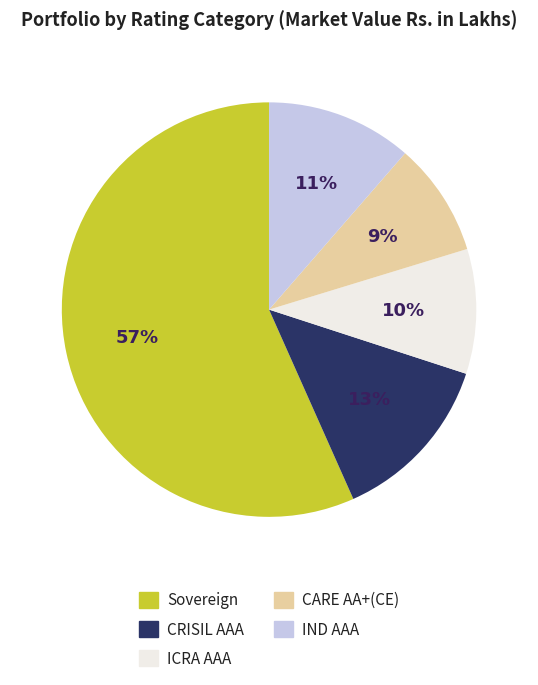

To the nearest percent, what portion does Sovereign represent?

57%